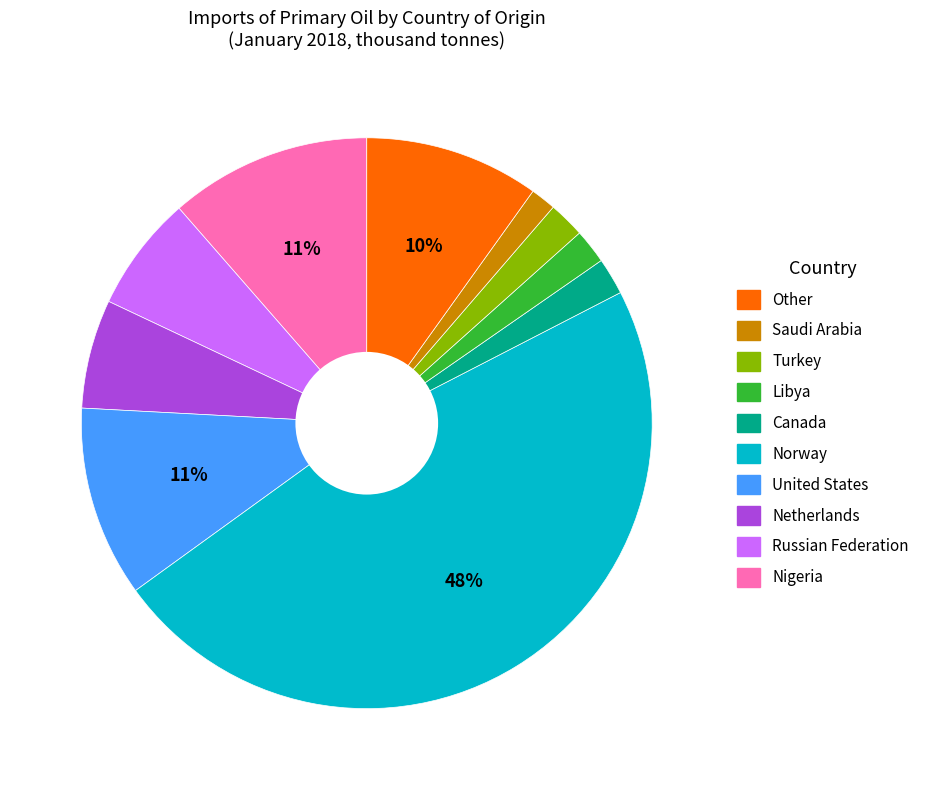

Does any single category account for the majority?

No